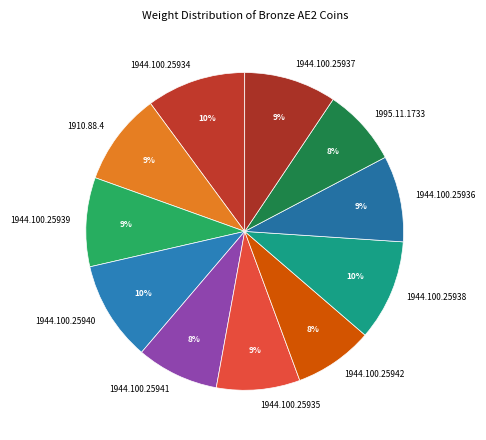

The 1944.100.25938 slice represents 10% of the pie. True or false?

True